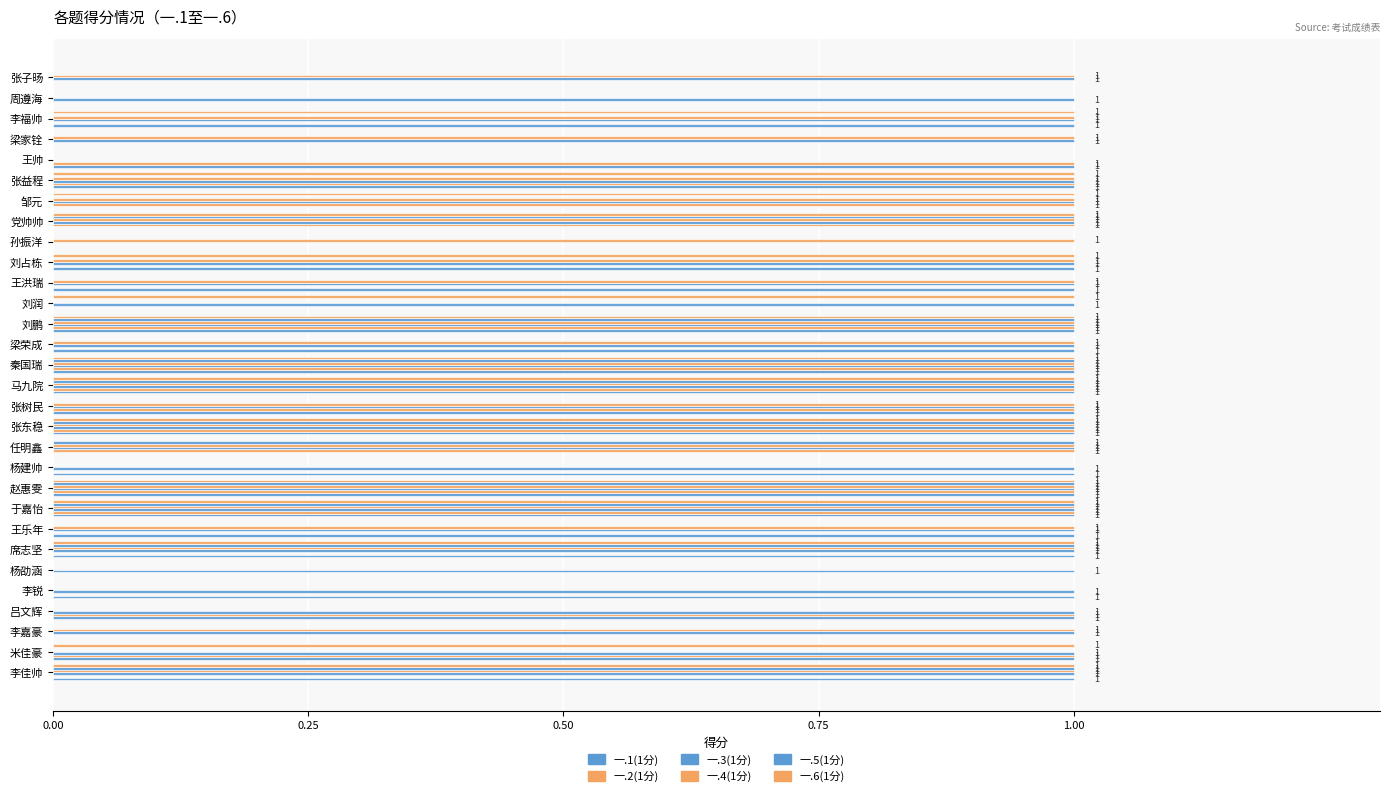

How many positive values does the 一.3(1分) series have?

28